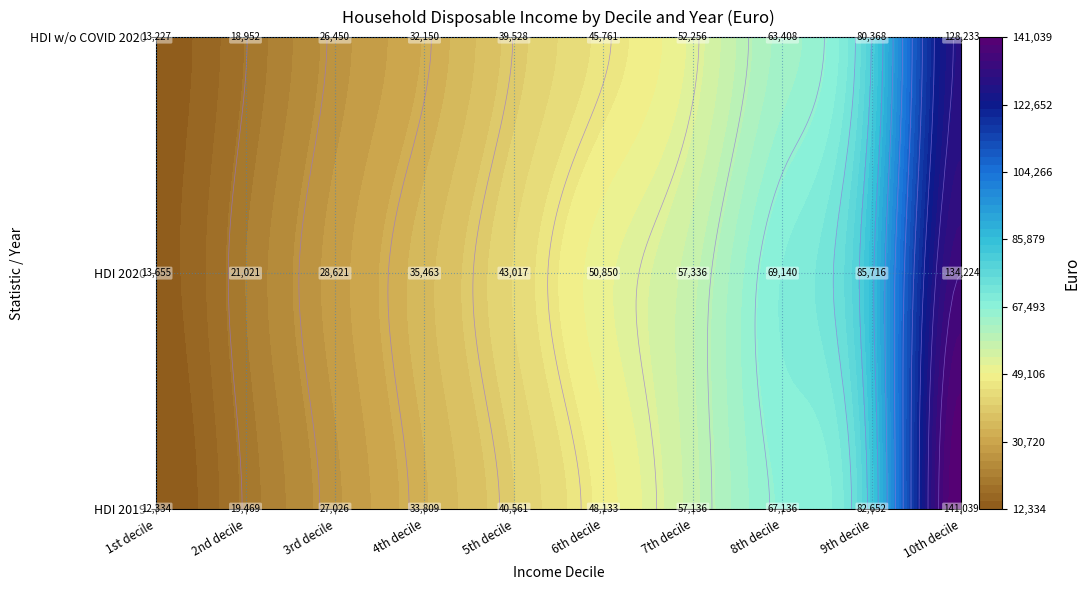

Is it true that 9th decile equals 82652 at 0?

True